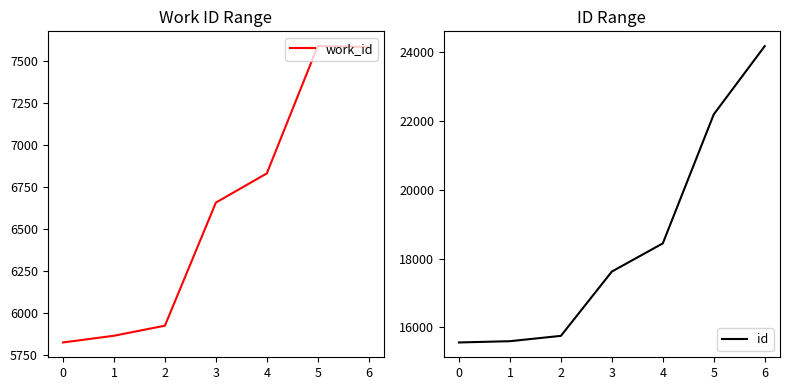

What is the average value of the work_id series?

6613